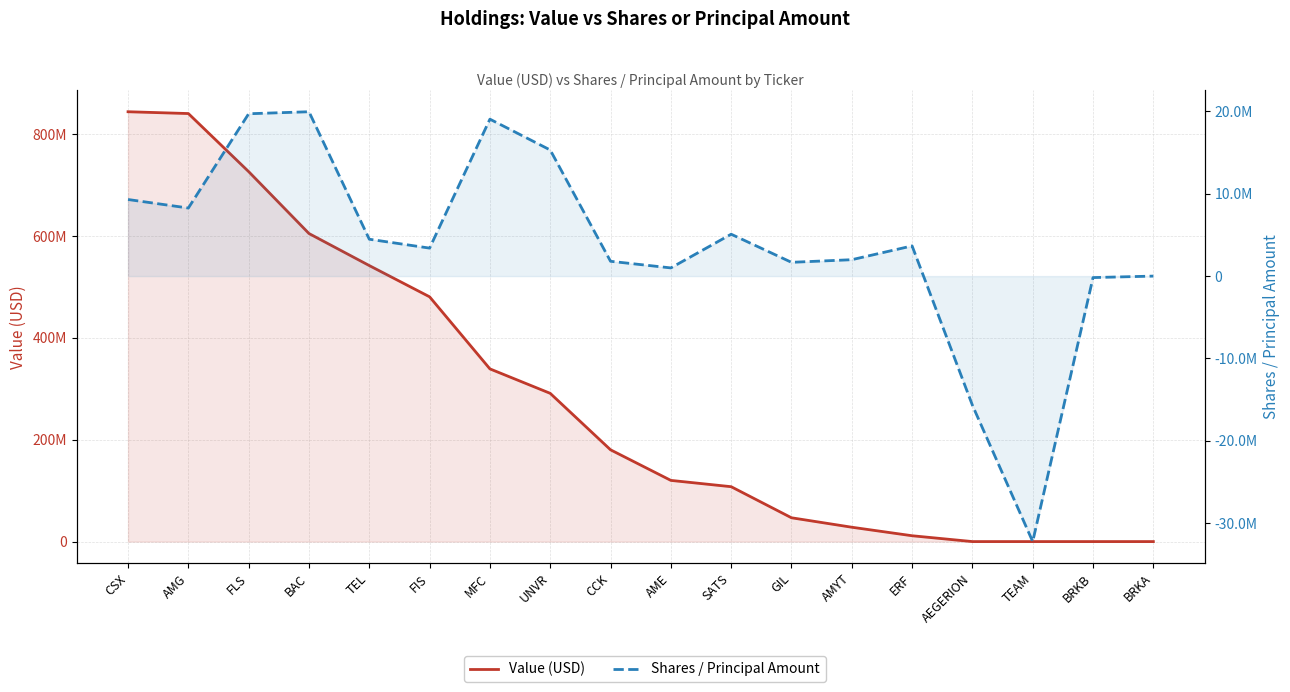

Which series has the largest total across all categories?

Value (USD)